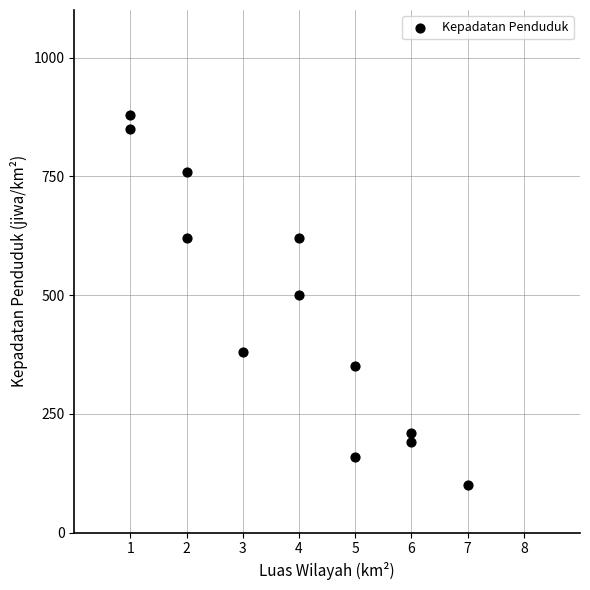

What is the average Y value?

468